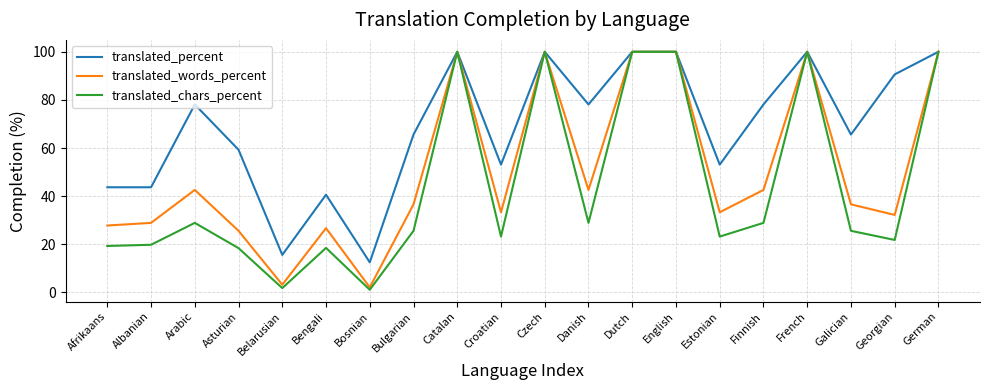

What is the total value across all series at German?

300.0